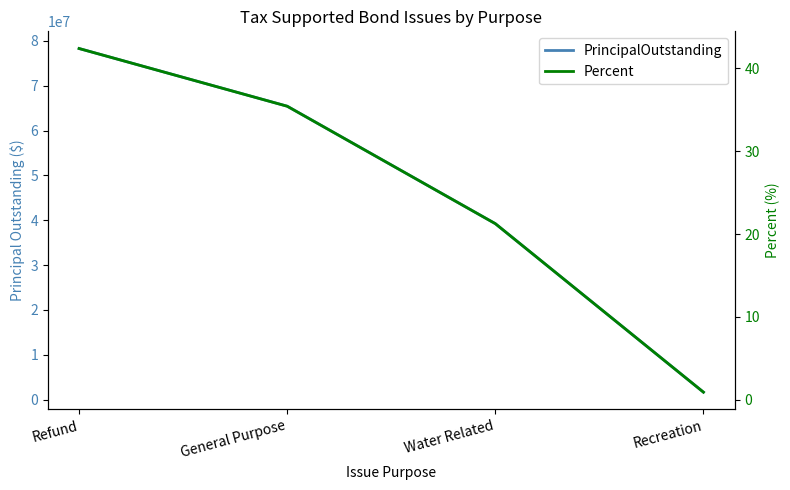

How many lines are shown in the chart?

2